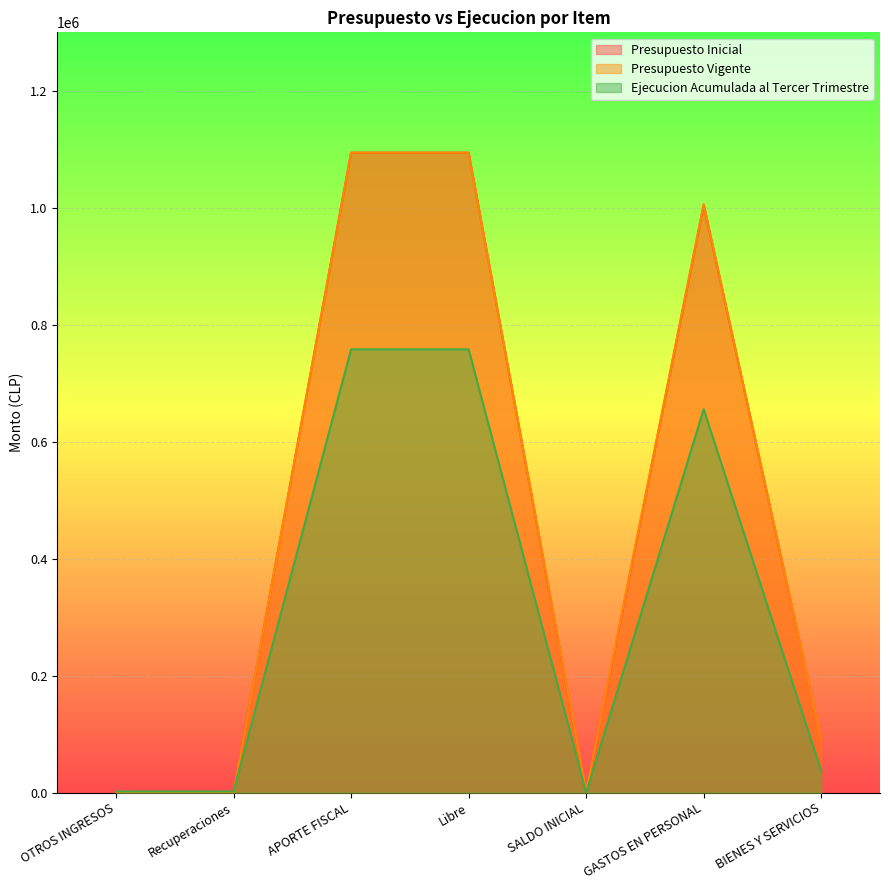

What is the difference between the second highest and minimum values in the Presupuesto Vigente series?

1094250